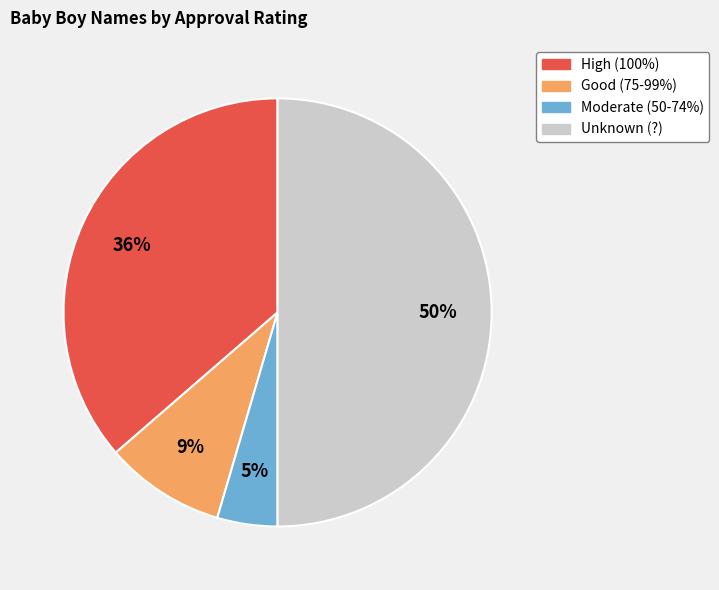

To the nearest percent, what is the difference between the largest and smallest slice percentages?

45%